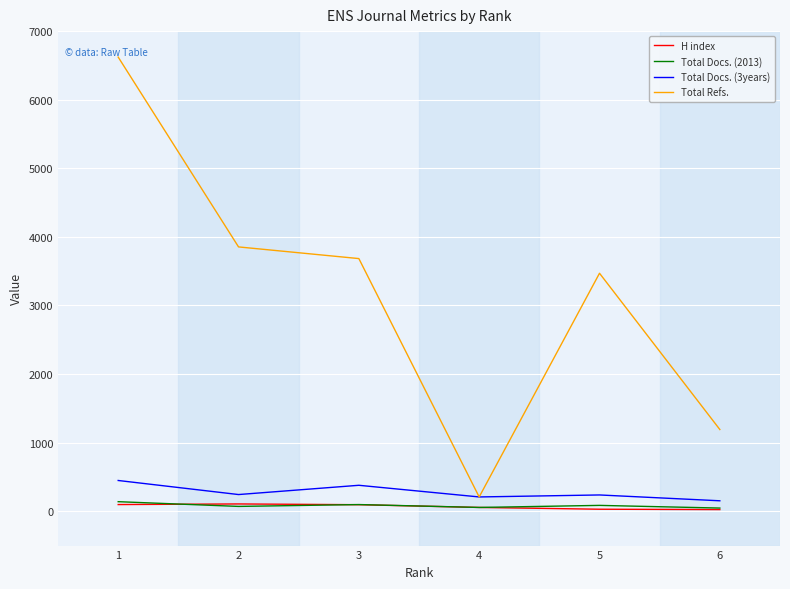

What is the greatest value displayed?

6621